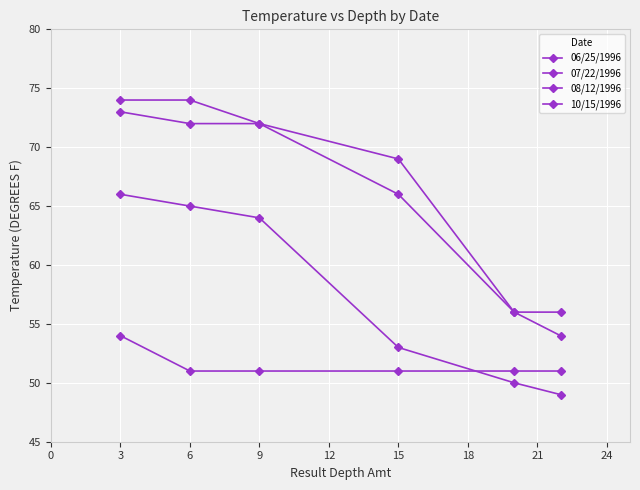

Is this an area chart (filled region under the line)?

No